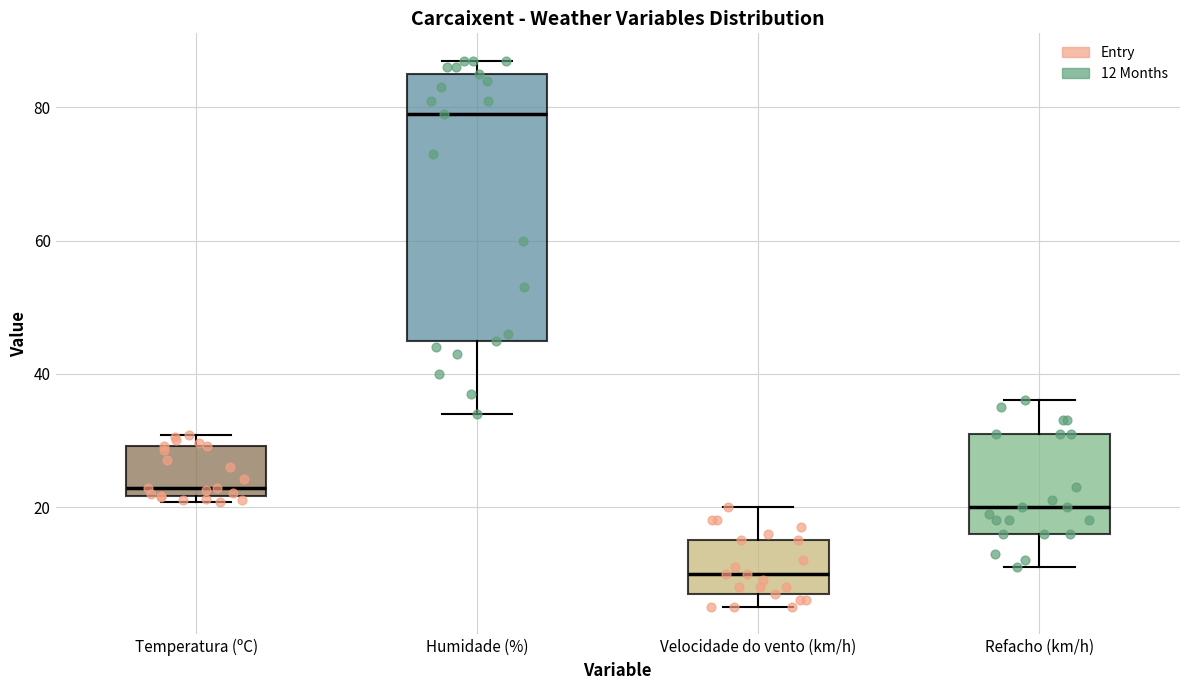

Reading left to right, read every box against the y-axis: the position of its median line, the range the box covers, and the ends of its whiskers. The values are not printed on the chart, so give them approximately, as read against the axis.

Temperatura (ºC): median 22 (just above the box's lower edge), box 22 to 30, whiskers 20 to 30 (just above the box's upper edge)
Humidade (%): median 80, box 46 to 86, whiskers 34 to 88
Velocidade do vento (km/h): median 10, box 8 to 16, whiskers 6 to 20
Refacho (km/h): median 20, box 16 to 32, whiskers 12 to 36